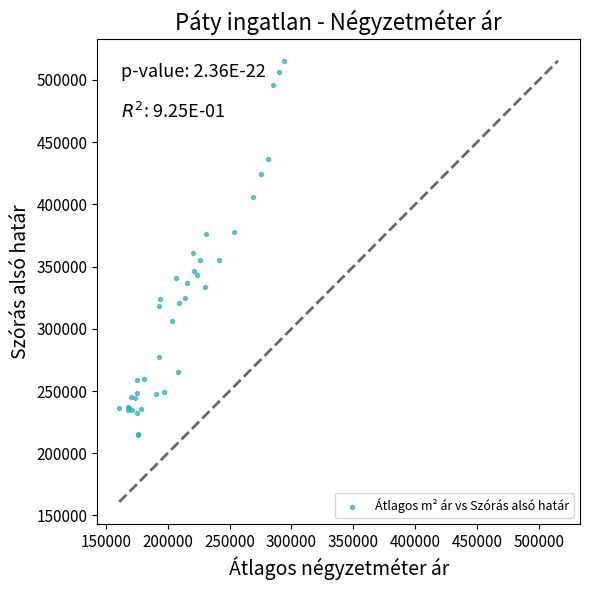

What Y value in the scatter plot is closest to 365172?

361270